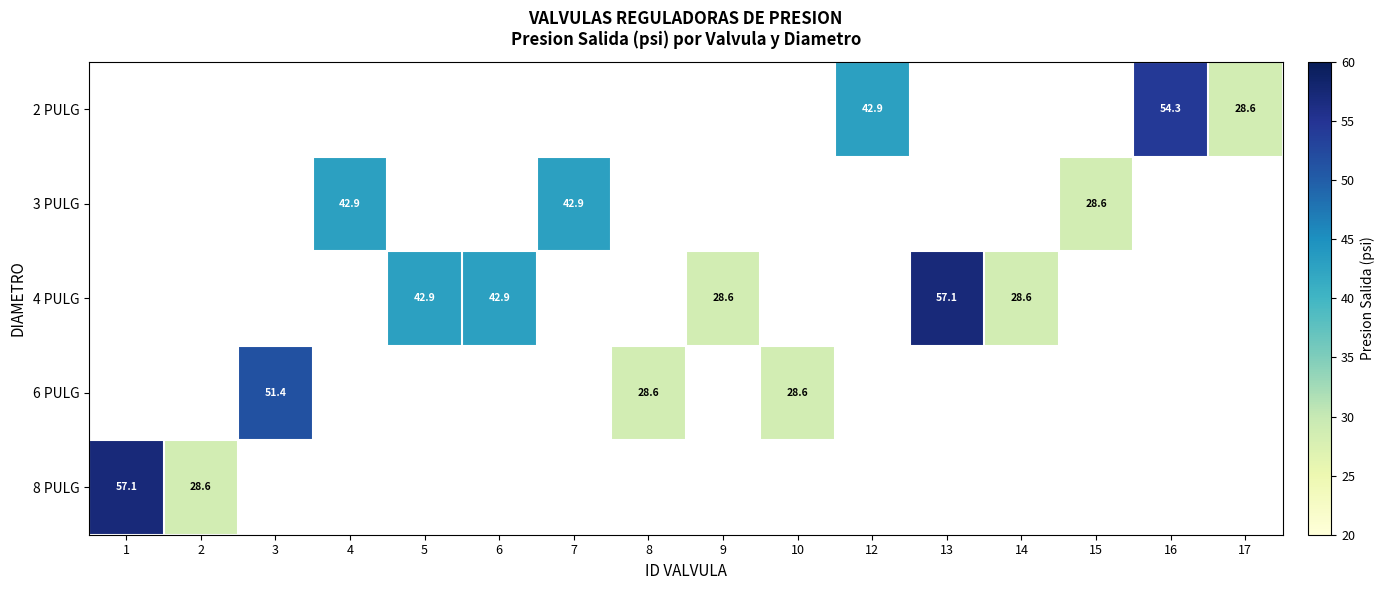

Is the value of 2 PULG at 15 greater than the value of 8 PULG at 8?

No